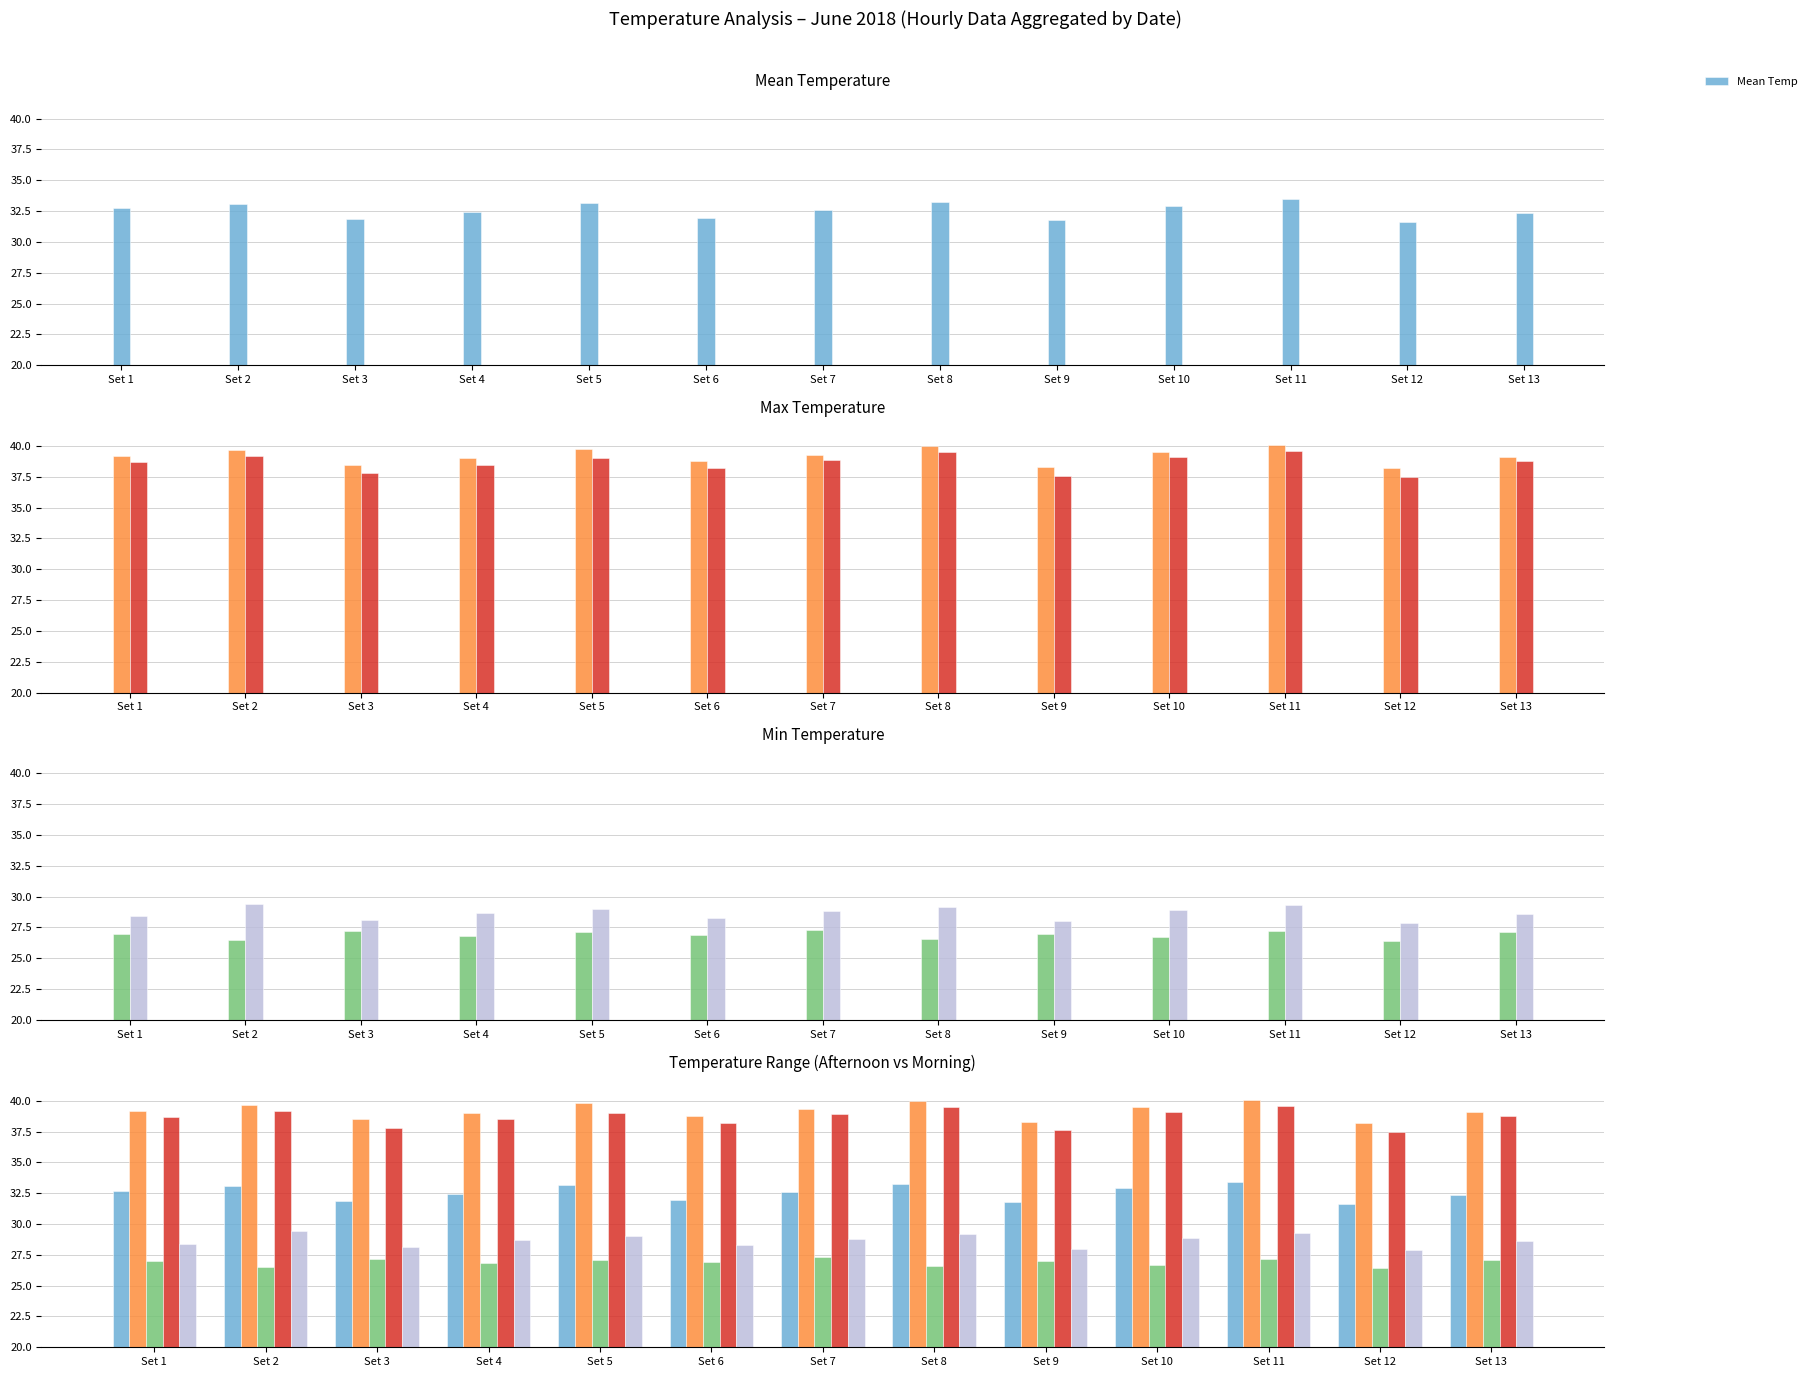

List the labels in order of Mean Temp value, smallest first.

Set 12, Set 9, Set 3, Set 6, Set 13, Set 4, Set 7, Set 1, Set 10, Set 2, Set 5, Set 8, Set 11